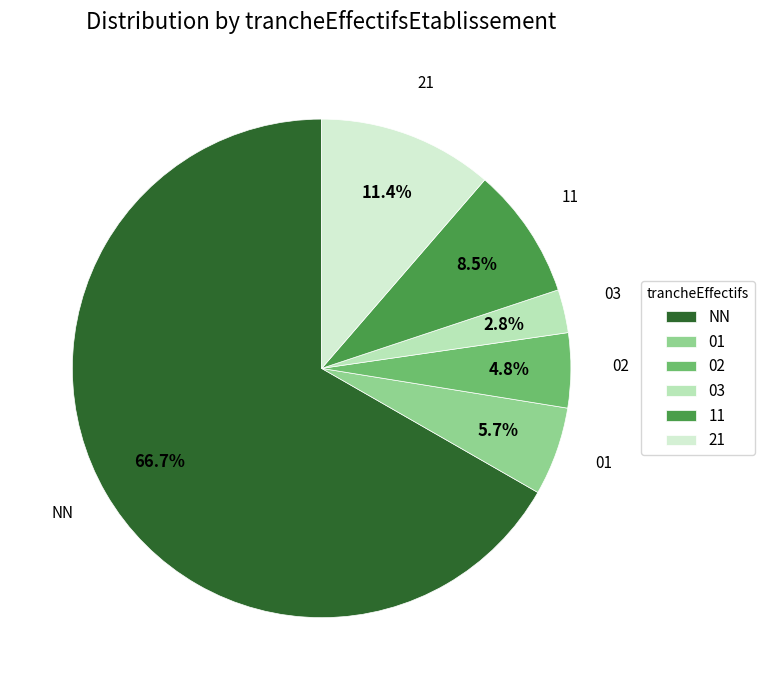

The NN slice represents 67% of the pie. True or false?

True